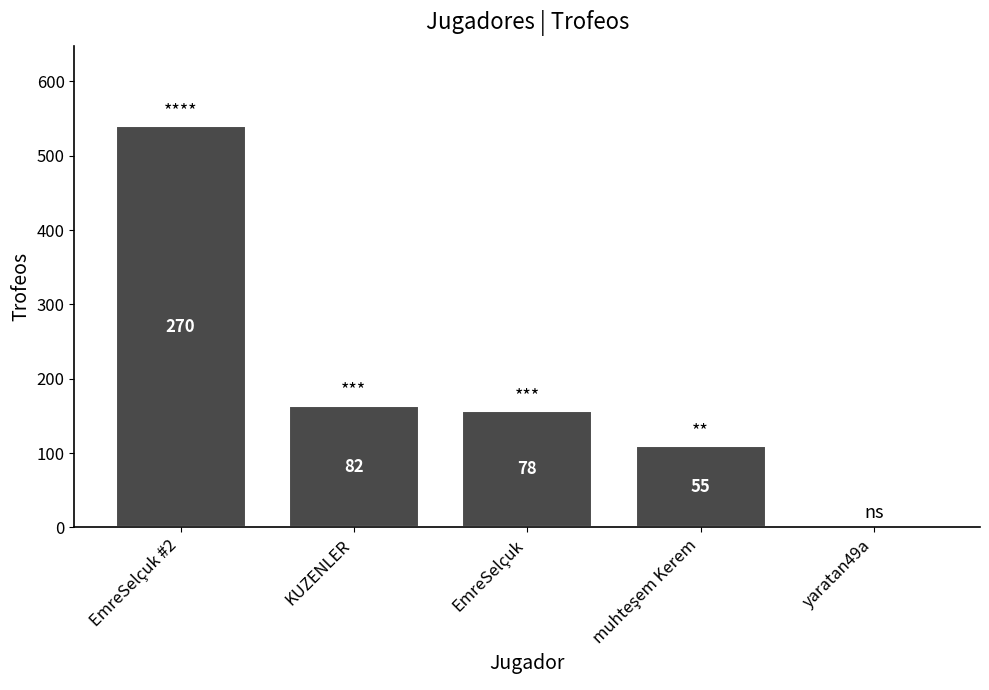

Are the bars horizontal?

No